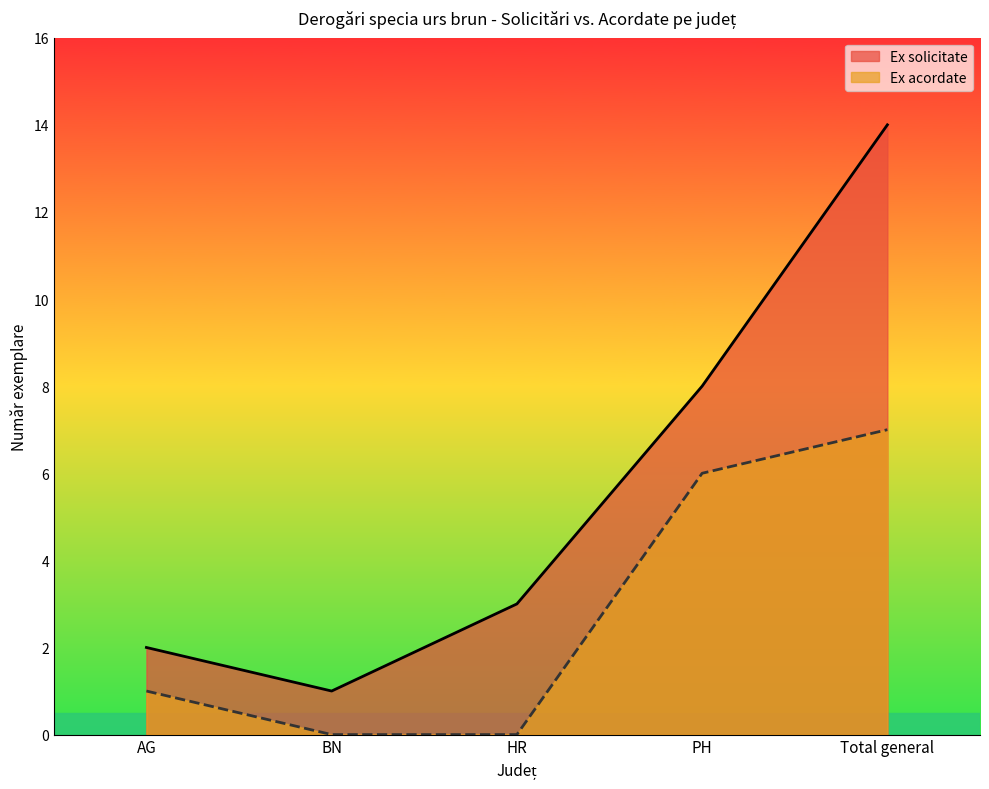

At how many categories does at least one series exceed 7?

2